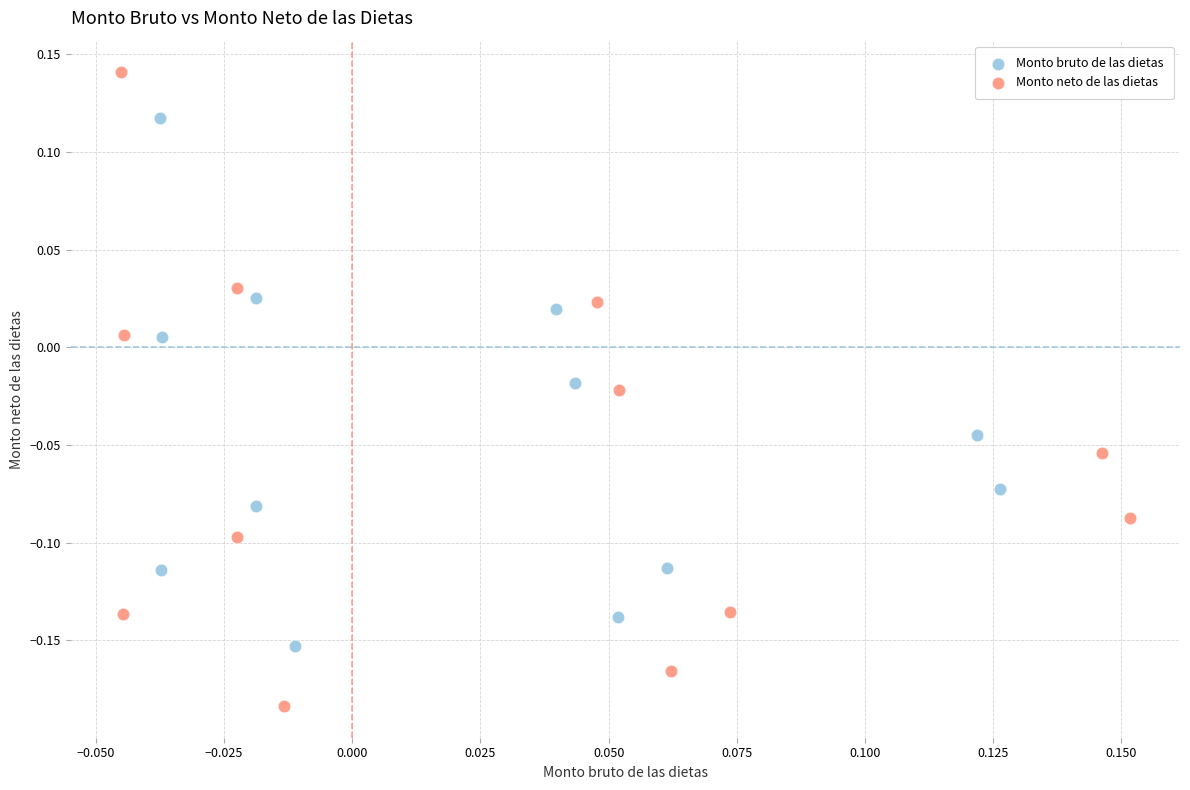

Which series reaches the minimum Y coordinate?

Monto neto de las dietas